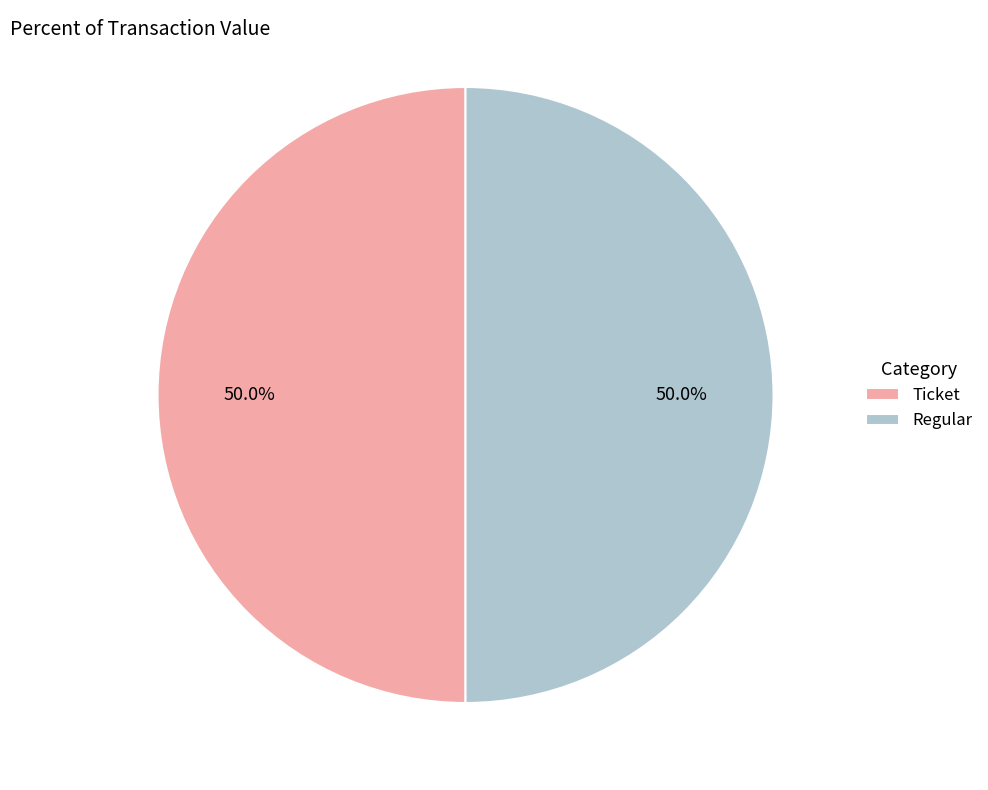

Is the sum of Ticket and Regular greater than half?

Yes